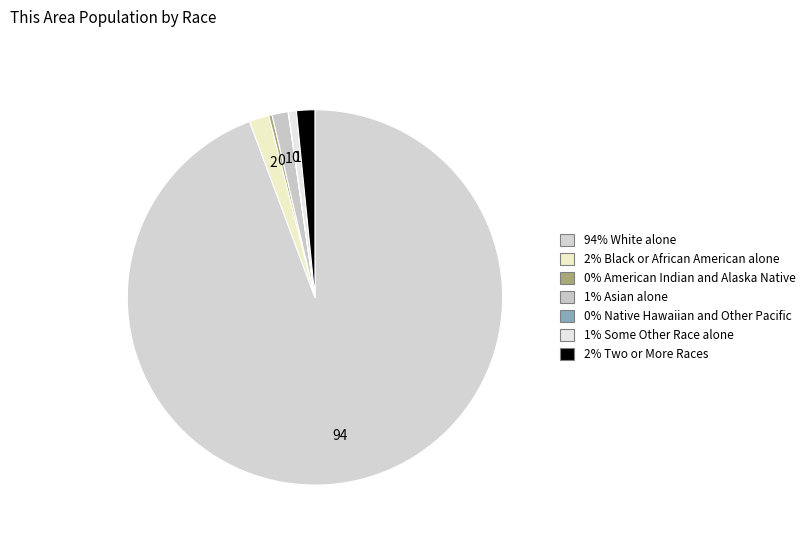

How many slices are in this pie chart?

7